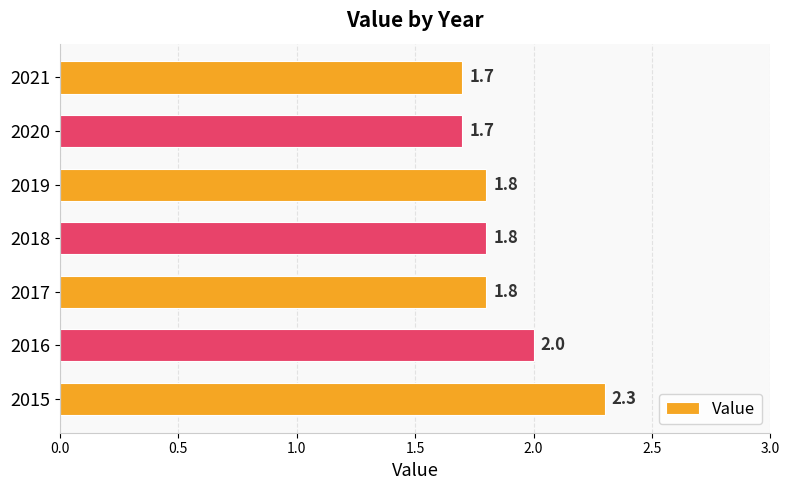

How many categories are shown in the chart?

7